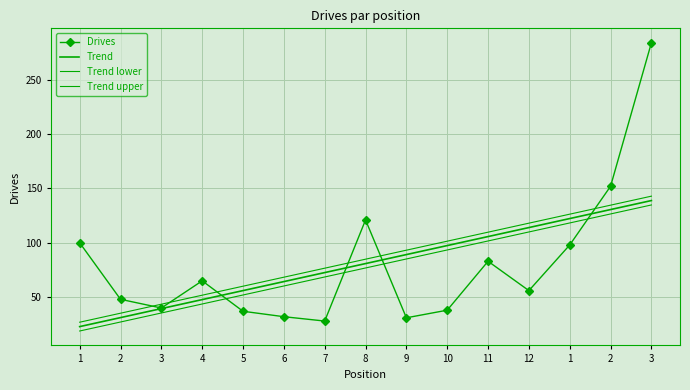

What is the difference between the highest and lowest values at 6?

36.3